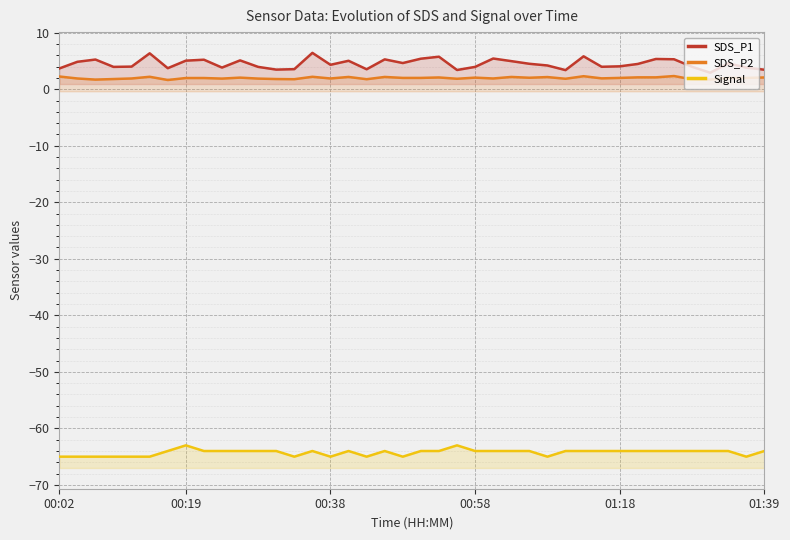

Which series has the largest total across all categories?

SDS_P1